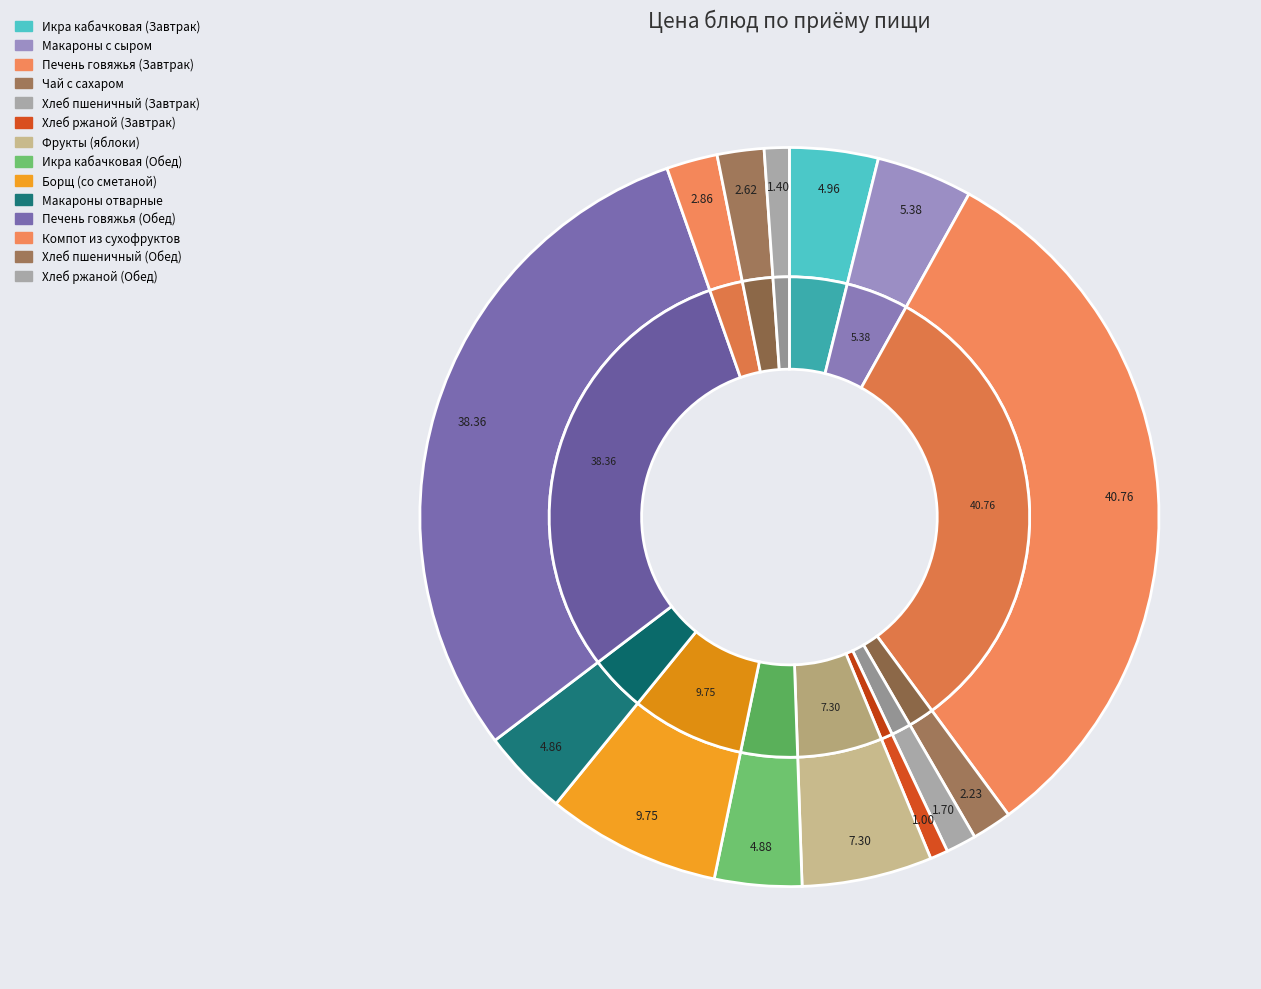

To the nearest percent, what portion does Икра кабачковая (Завтрак) represent?

4%